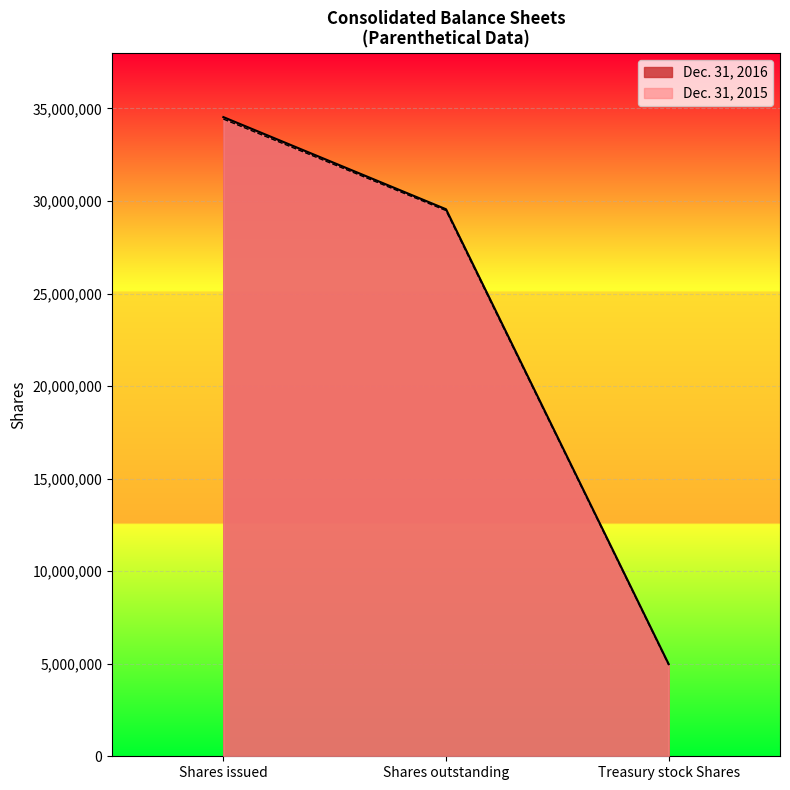

Is the value of Dec. 31, 2016 at Shares outstanding greater than the value of Dec. 31, 2015 at Shares issued?

No